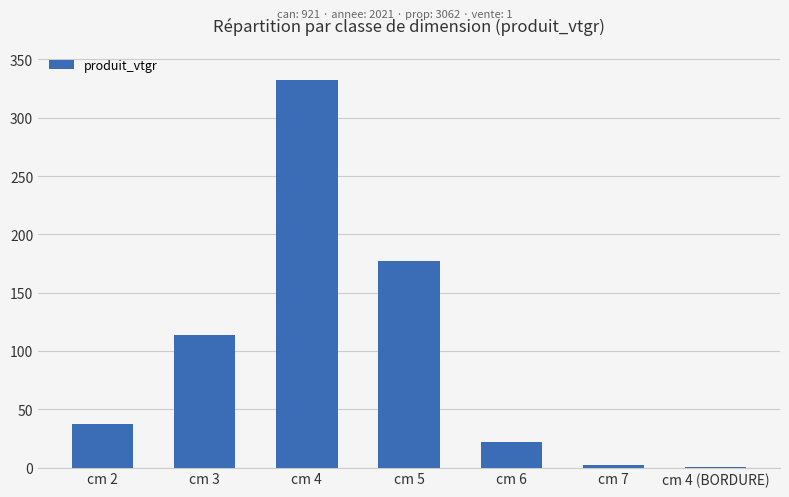

Reading left to right, list all the values displayed in this chart.

cm 2=37.4	cm 3=113.5	cm 4=332.2	cm 5=177.2	cm 6=22.2	cm 7=2.4	cm 4 (BORDURE)=0.4